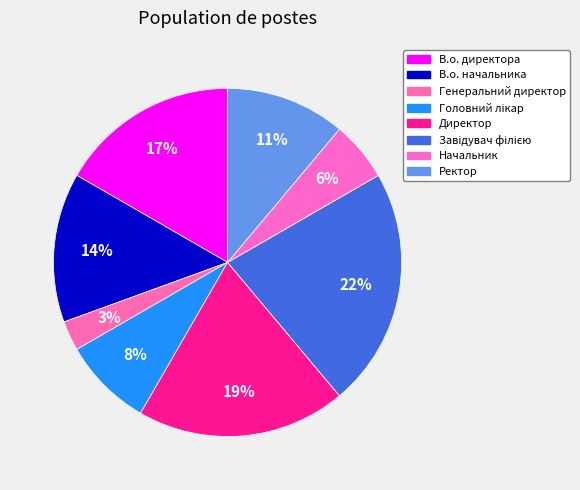

Which category has the biggest portion of the pie?

Завідувач філією